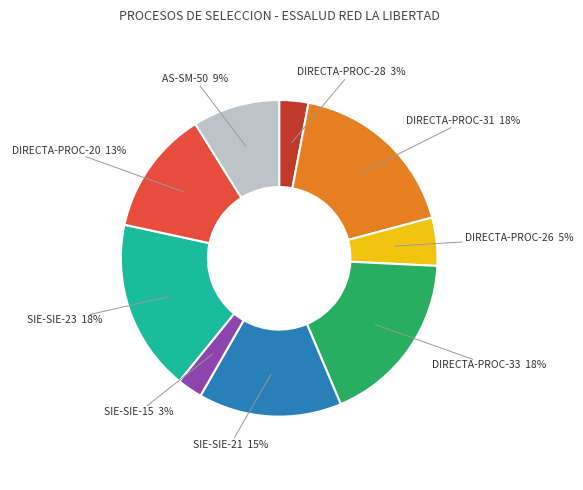

What percentage is the DIRECTA-PROC-20 slice, to the nearest percent?

13%